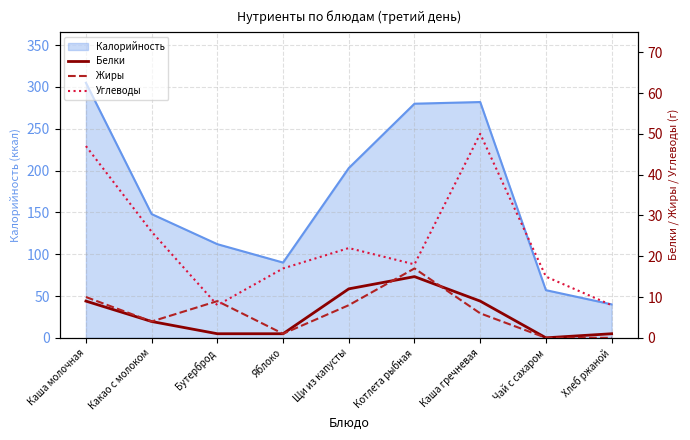

True or false: Углеводы has a value of 47 at Каша молочная.

True